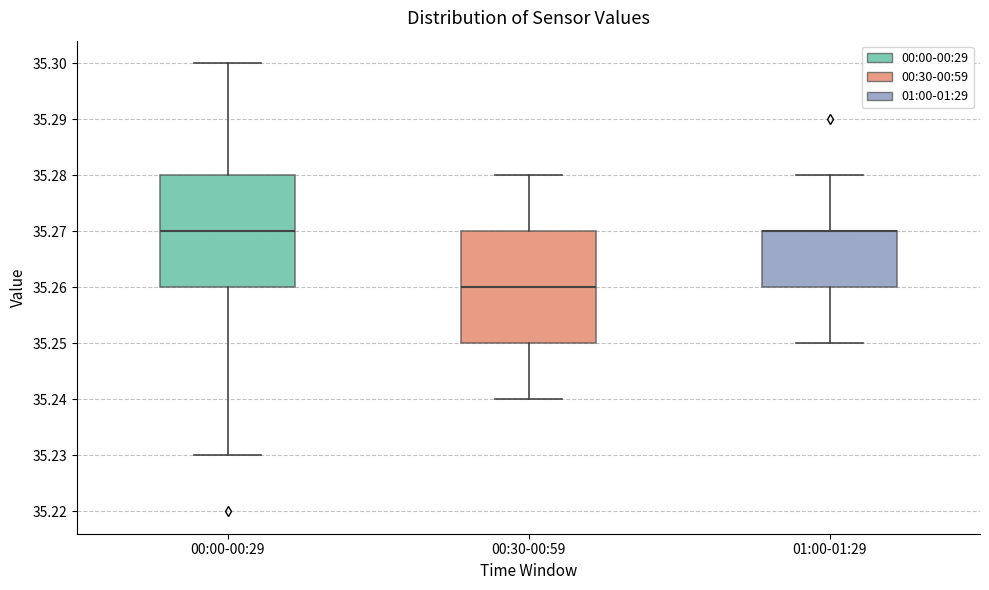

Reading left to right, read every box against the y-axis: the position of its median line, the range the box covers, and the ends of its whiskers. The values are not printed on the chart, so give them approximately, as read against the axis.

00:00-00:29: median 35.27, box 35.26 to 35.28, whiskers 35.23 to 35.30
00:30-00:59: median 35.26, box 35.25 to 35.27, whiskers 35.24 to 35.28
01:00-01:29: median 35.27 (drawn on the box's upper edge), box 35.26 to 35.27, whiskers 35.25 to 35.28